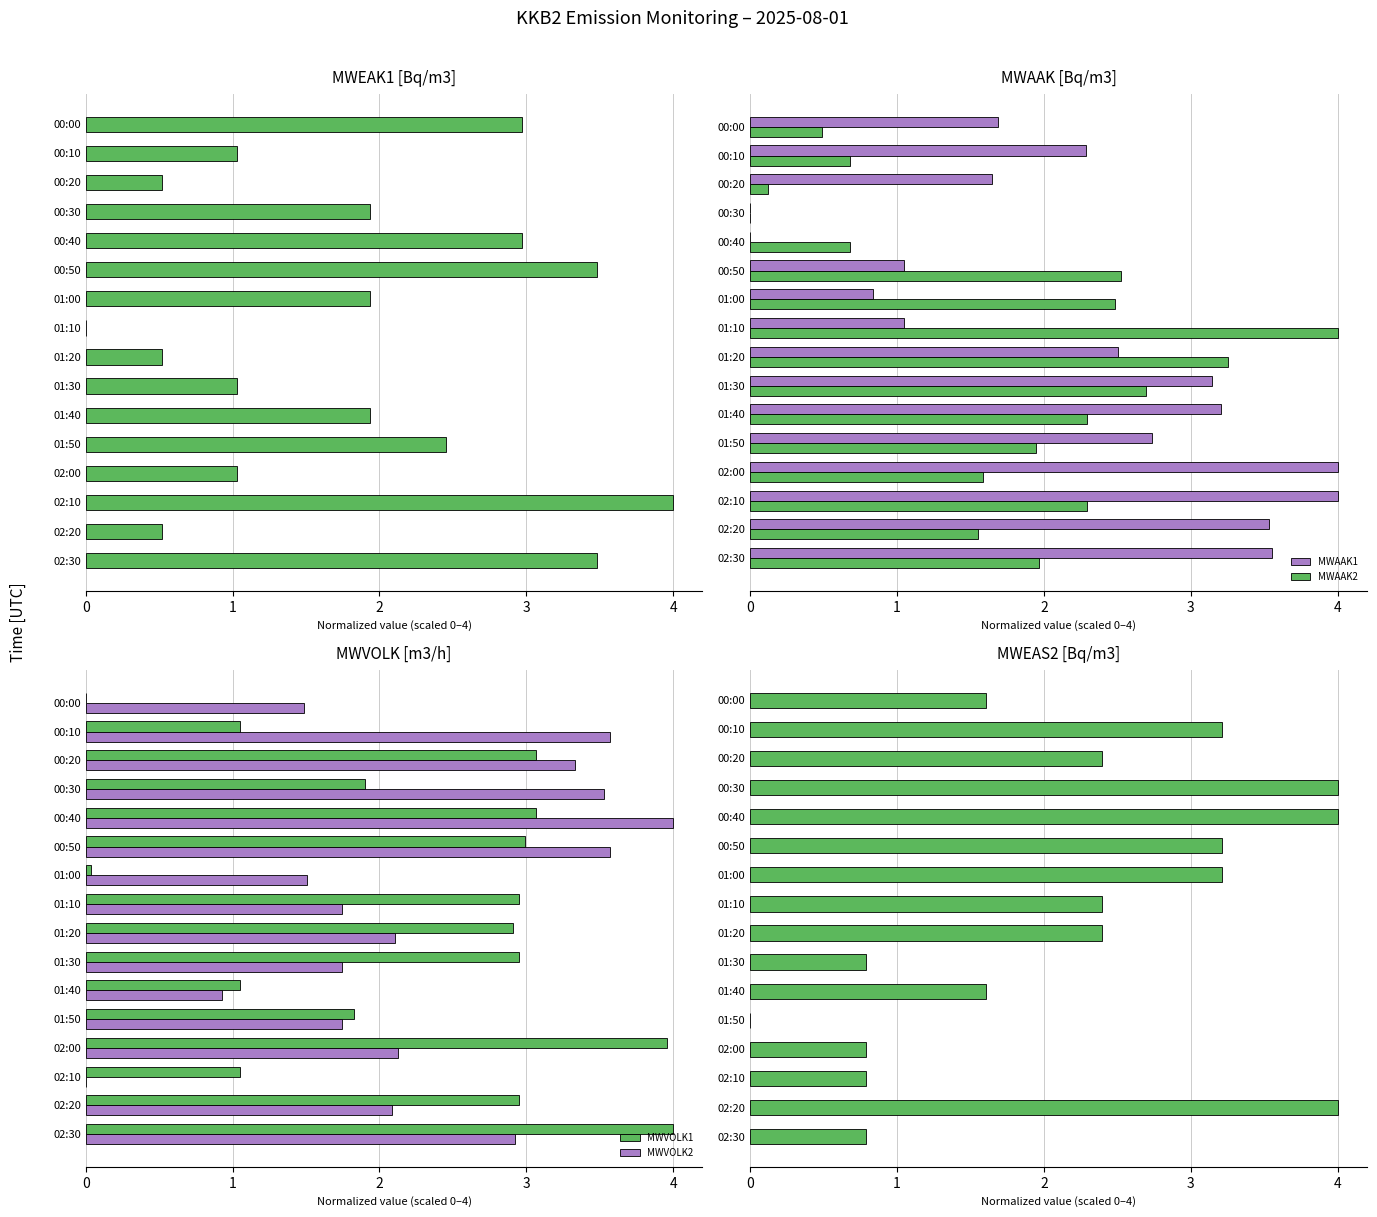

How many bars are there in total?

96